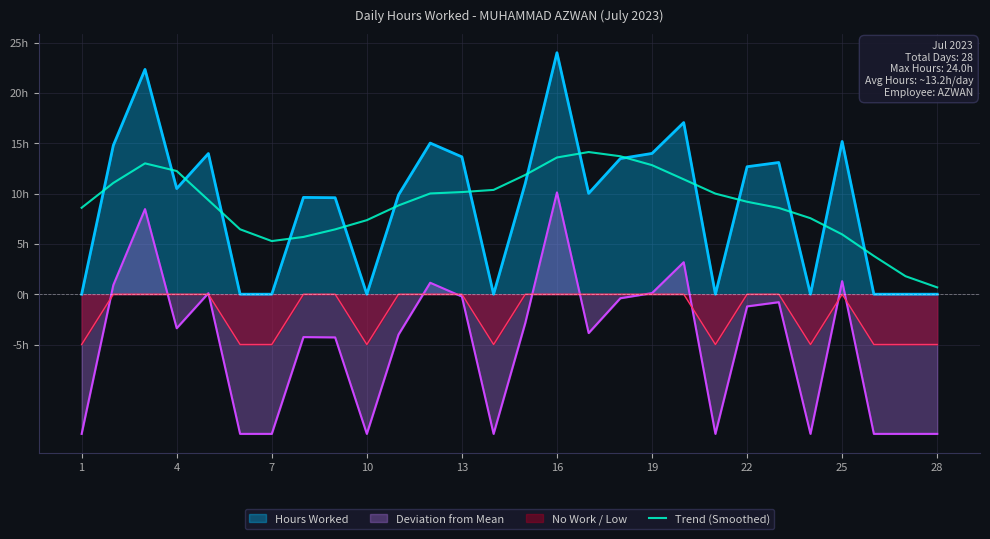

Does the chart display data point markers on the line(s)?

No